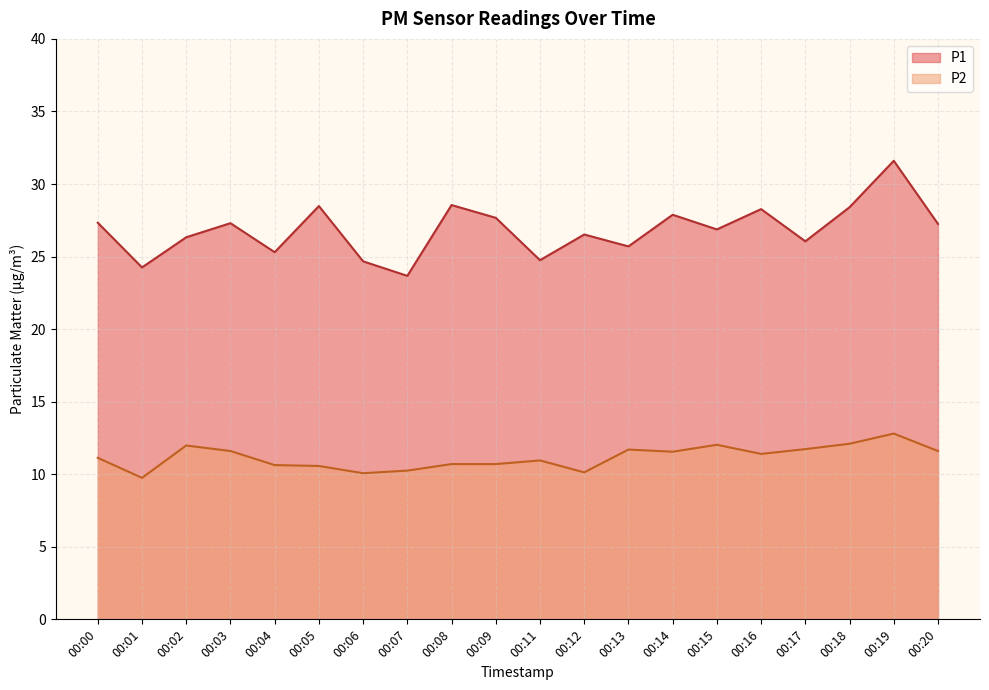

What is the difference between the maximum and minimum values in the P2 series?

3.1